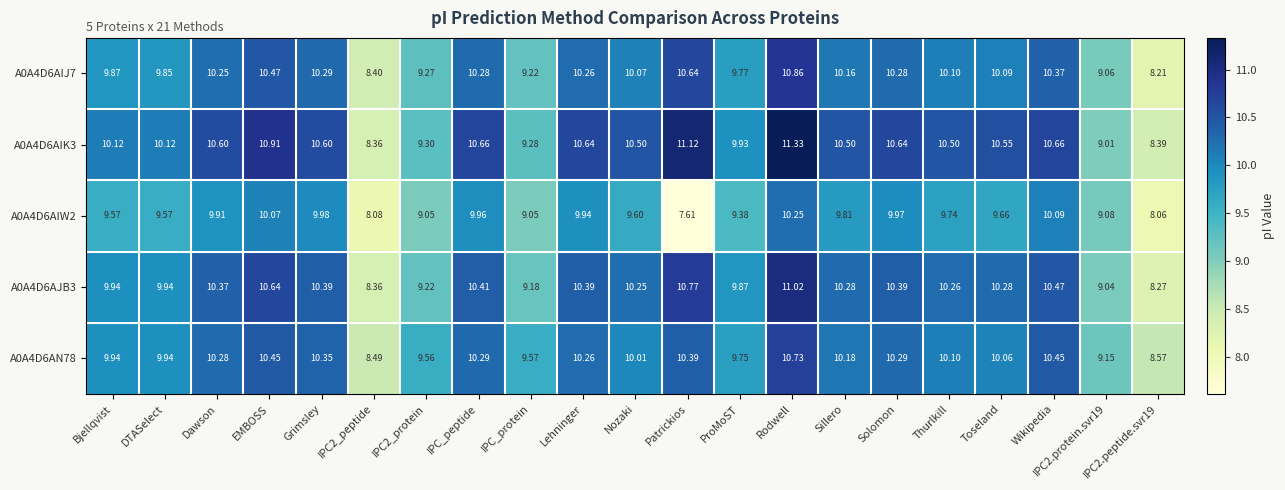

Which category has the highest value in the A0A4D6AIK3 series?

Rodwell